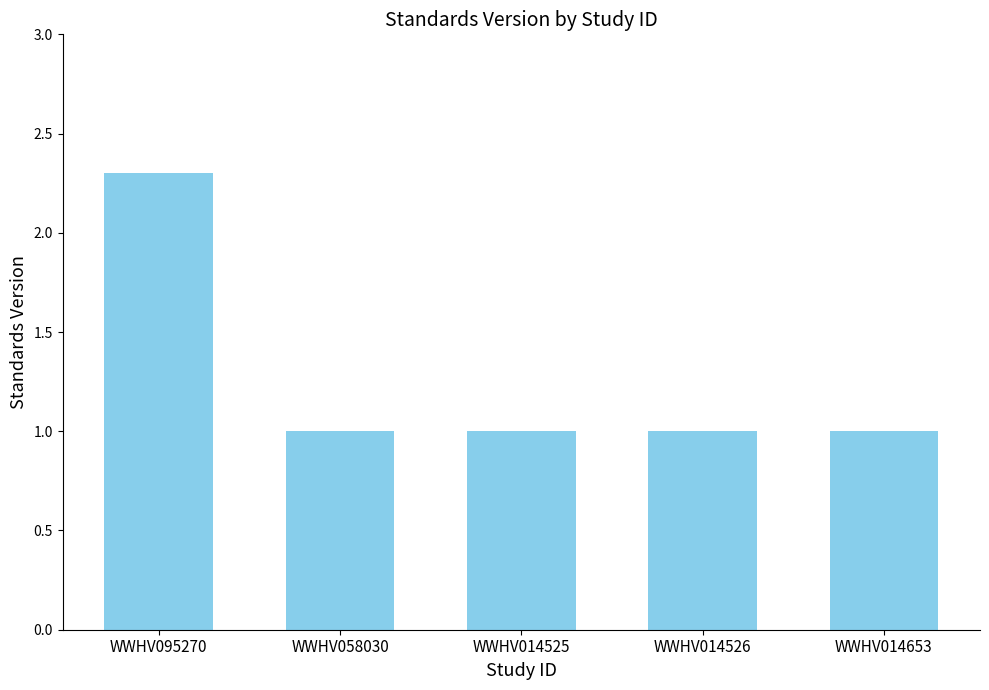

How many series are shown in this chart?

1